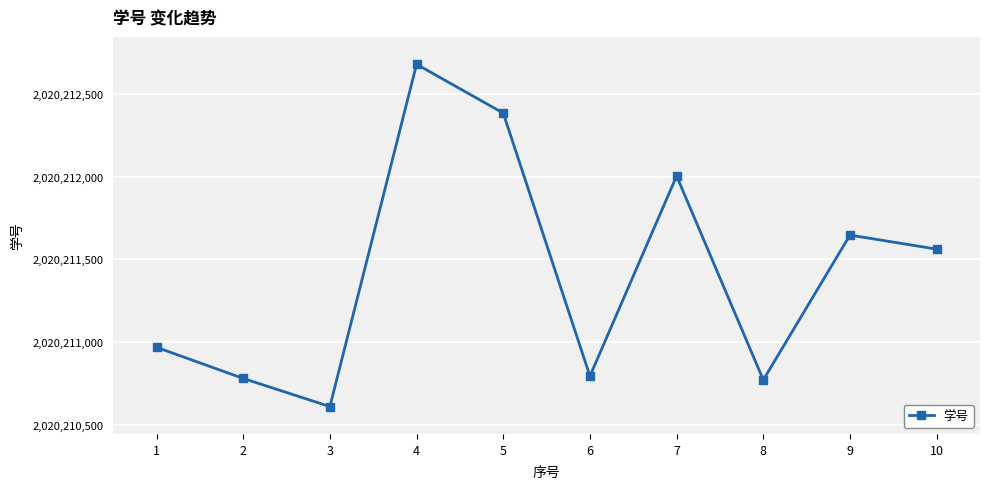

Is it true that the value at 7 is 3526036561?

False